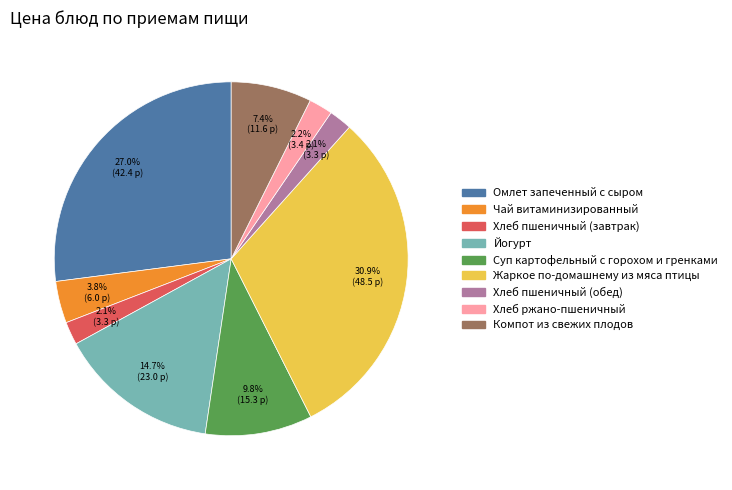

What percentage do Йогурт and Жаркое по-домашнему из мяса птицы together represent?

45.6%